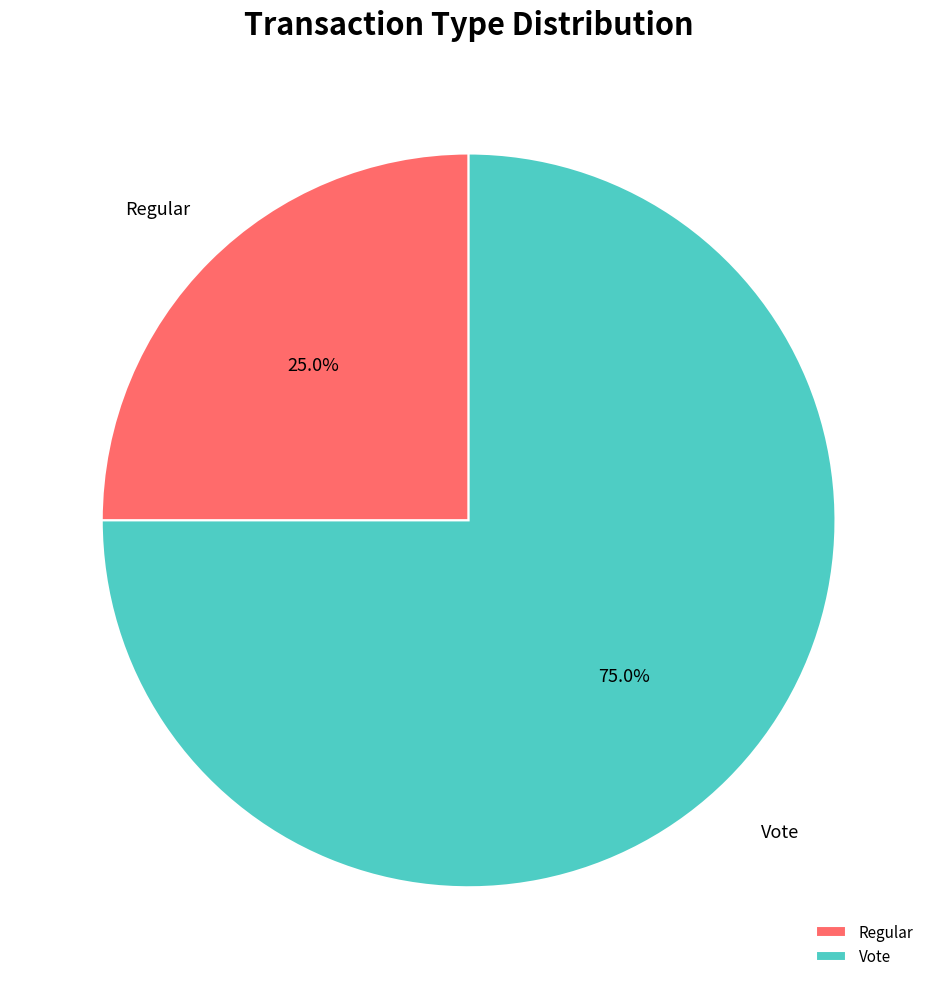

To the nearest percent, what is the difference between the Regular and Vote slice percentages?

50%